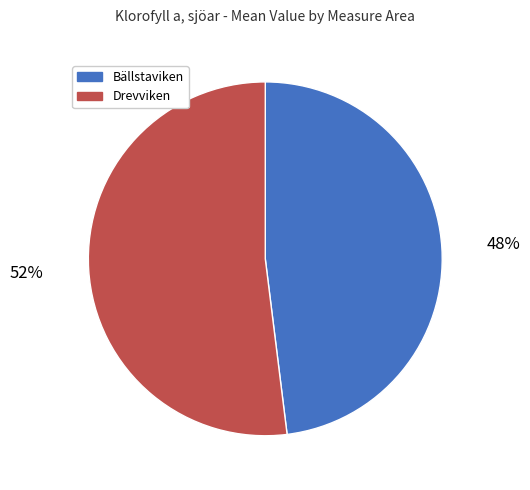

Does any single category account for the majority?

Yes